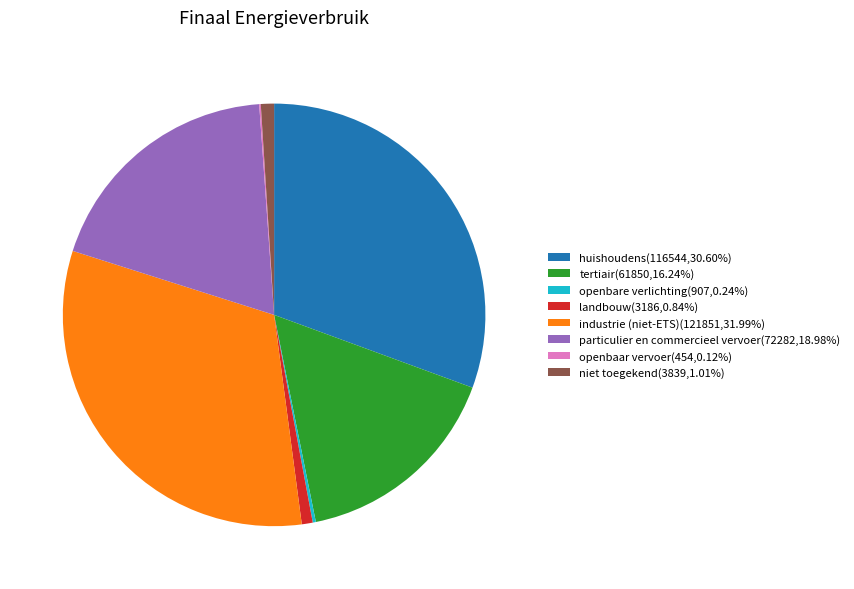

Is there any slice that represents more than half of the pie?

No